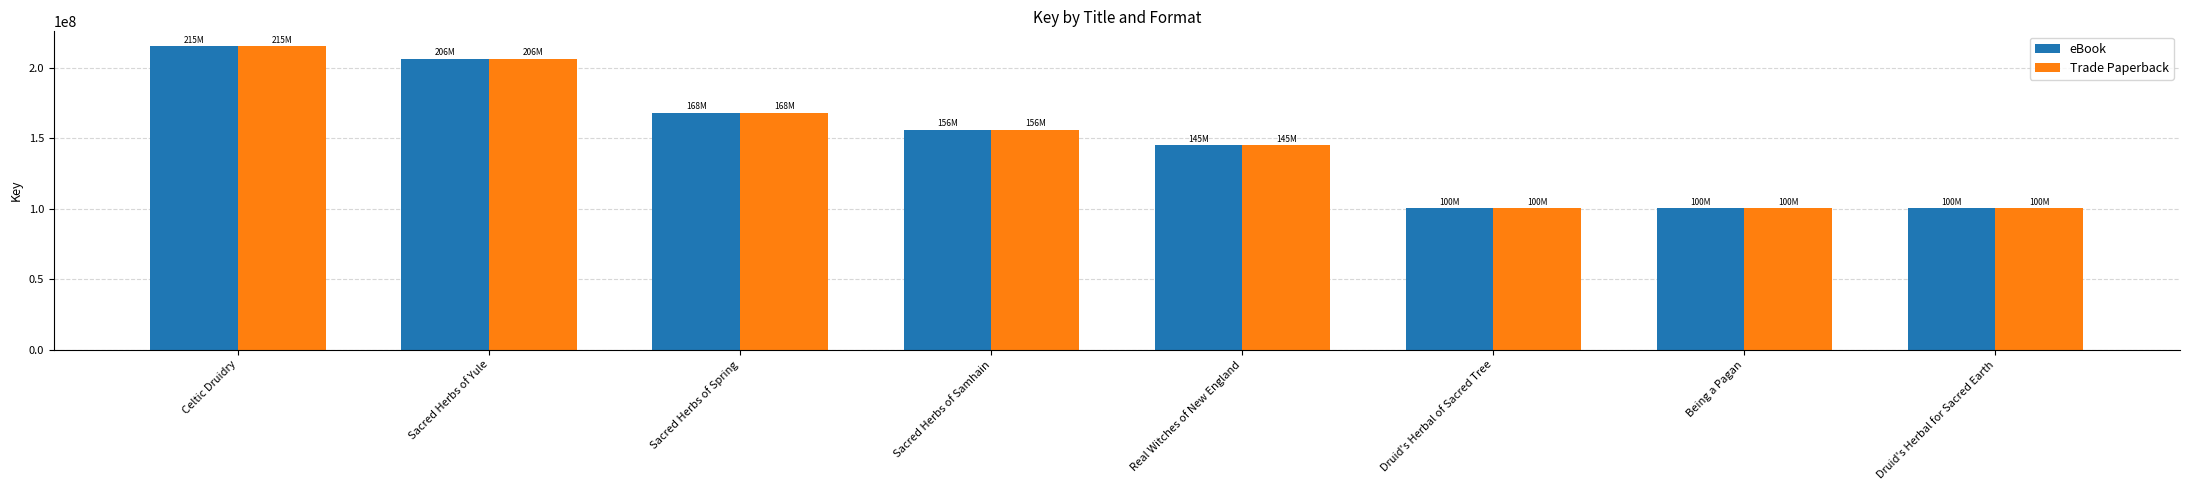

Read the Trade Paperback value at Druid's Herbal for Sacred Earth.

100432963